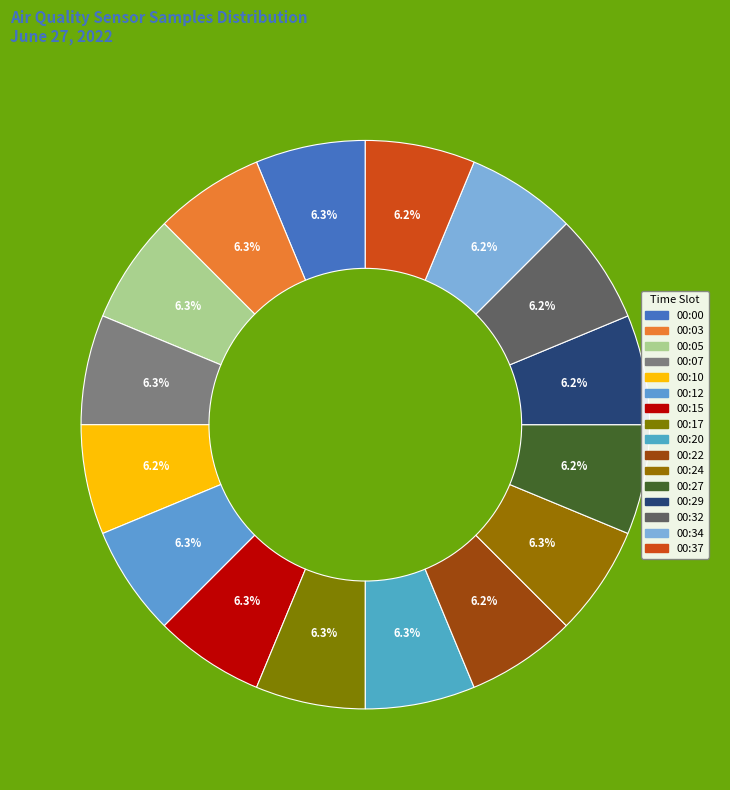

How many segments does this pie chart have?

16